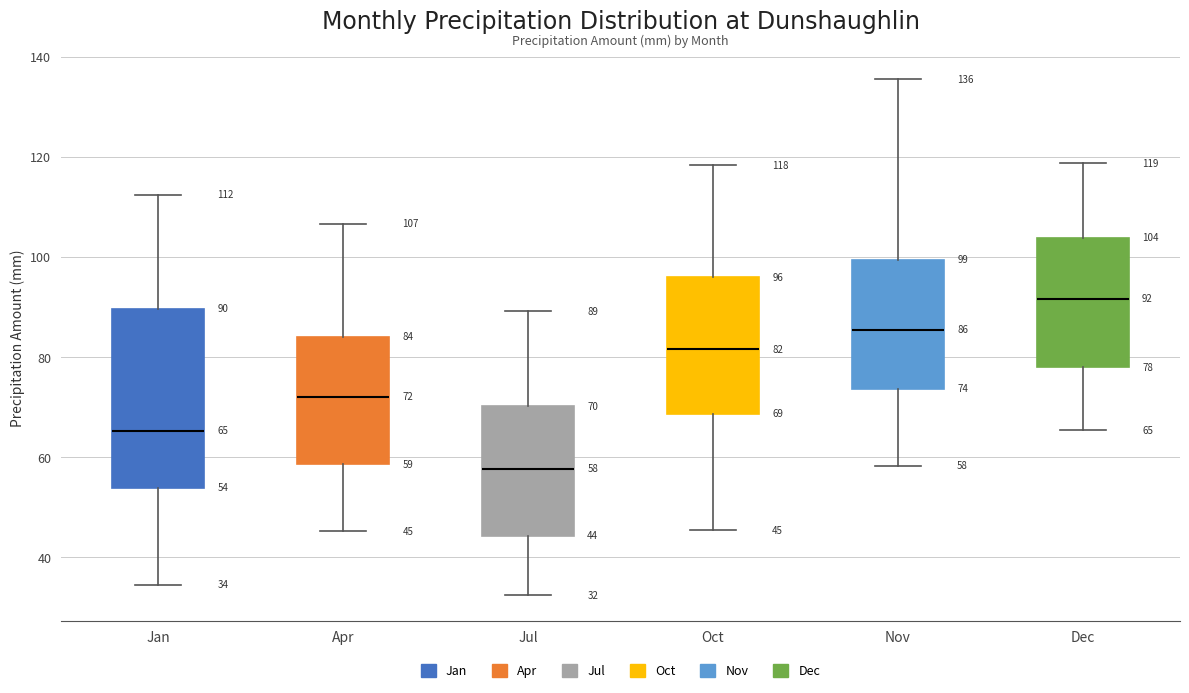

Which box is the tallest, from its lower edge to its upper edge?

Jan